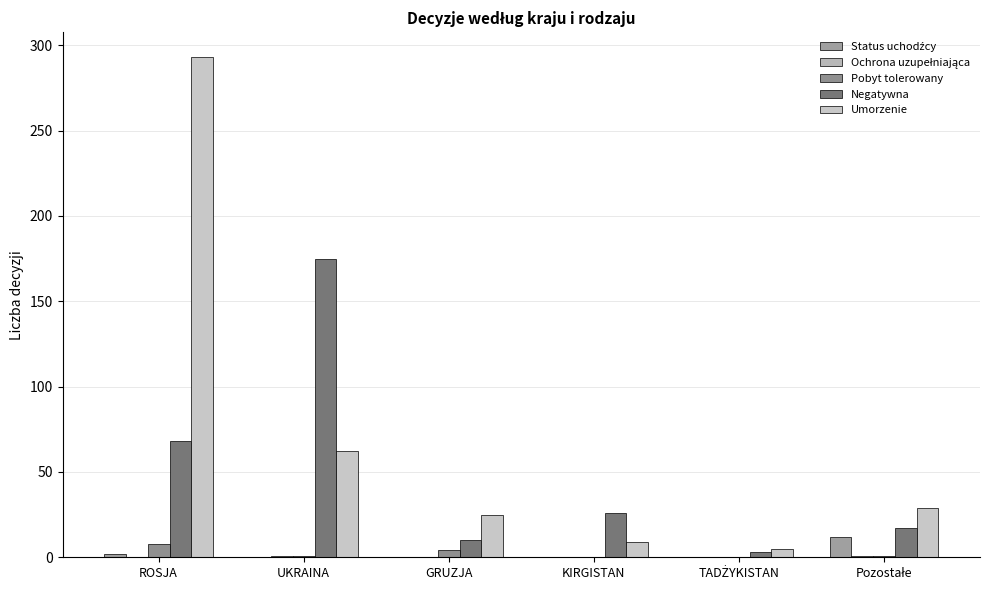

Reading right to left, list all the values displayed in this chart.

Status uchodźcy: Pozostałe=12	TADŻYKISTAN=0	KIRGISTAN=0	GRUZJA=0	UKRAINA=0	ROSJA=2
Ochrona uzupełniająca: Pozostałe=1	TADŻYKISTAN=0	KIRGISTAN=0	GRUZJA=0	UKRAINA=1	ROSJA=0
Pobyt tolerowany: Pozostałe=1	TADŻYKISTAN=0	KIRGISTAN=0	GRUZJA=4	UKRAINA=1	ROSJA=8
Negatywna: Pozostałe=17	TADŻYKISTAN=3	KIRGISTAN=26	GRUZJA=10	UKRAINA=175	ROSJA=68
Umorzenie: Pozostałe=29	TADŻYKISTAN=5	KIRGISTAN=9	GRUZJA=25	UKRAINA=62	ROSJA=293